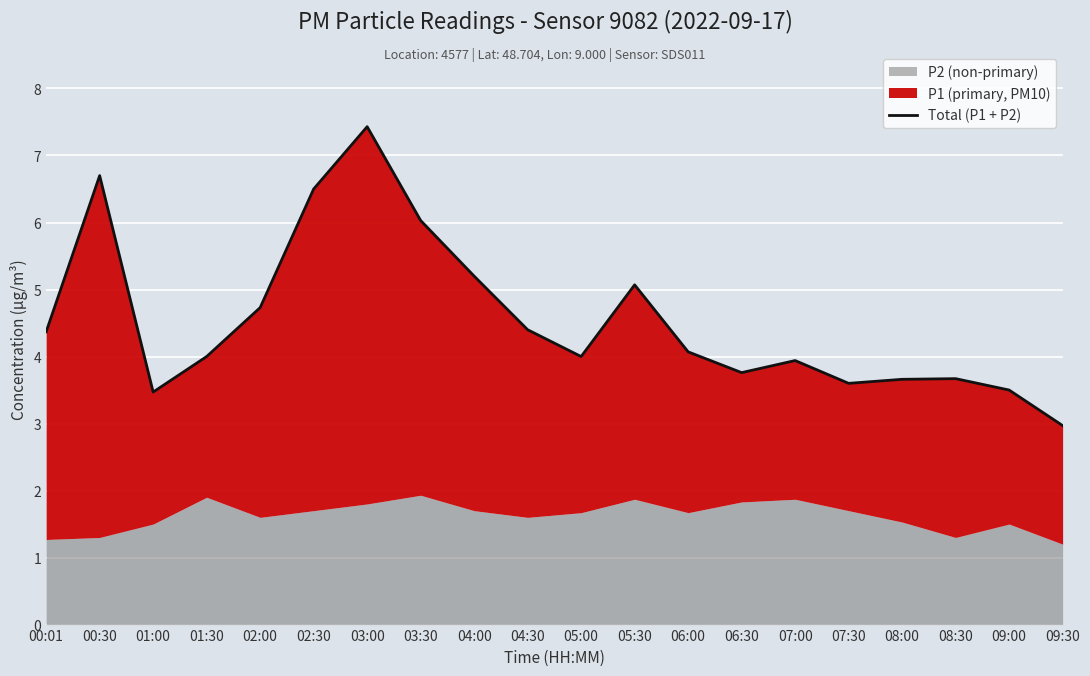

List the labels in order of value, smallest first.

09:30, 01:00, 09:00, 07:30, 08:00, 08:30, 06:30, 07:00, 01:30, 05:00, 06:00, 00:01, 04:30, 02:00, 05:30, 04:00, 03:30, 02:30, 00:30, 03:00